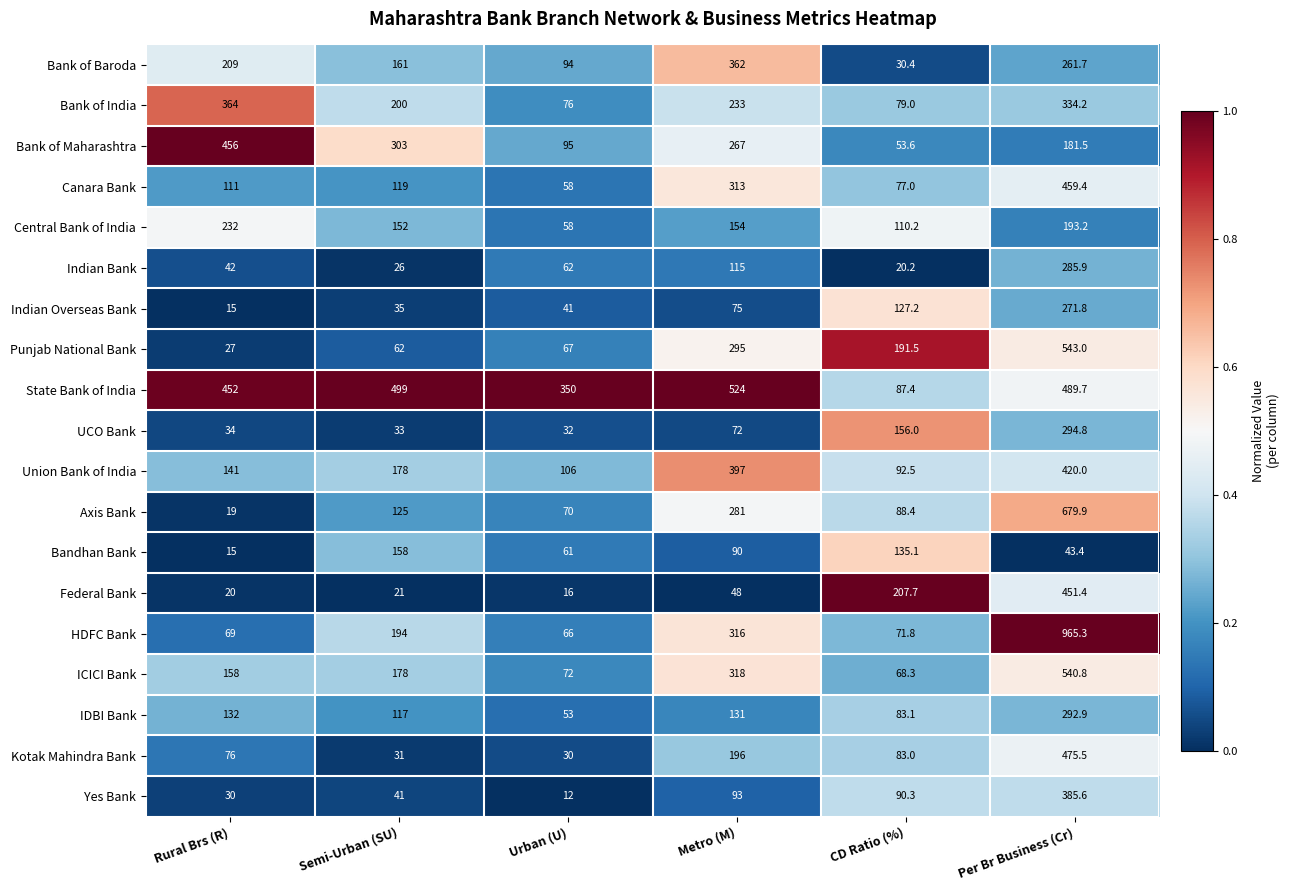

Which series has the largest range (max minus min)?

HDFC Bank